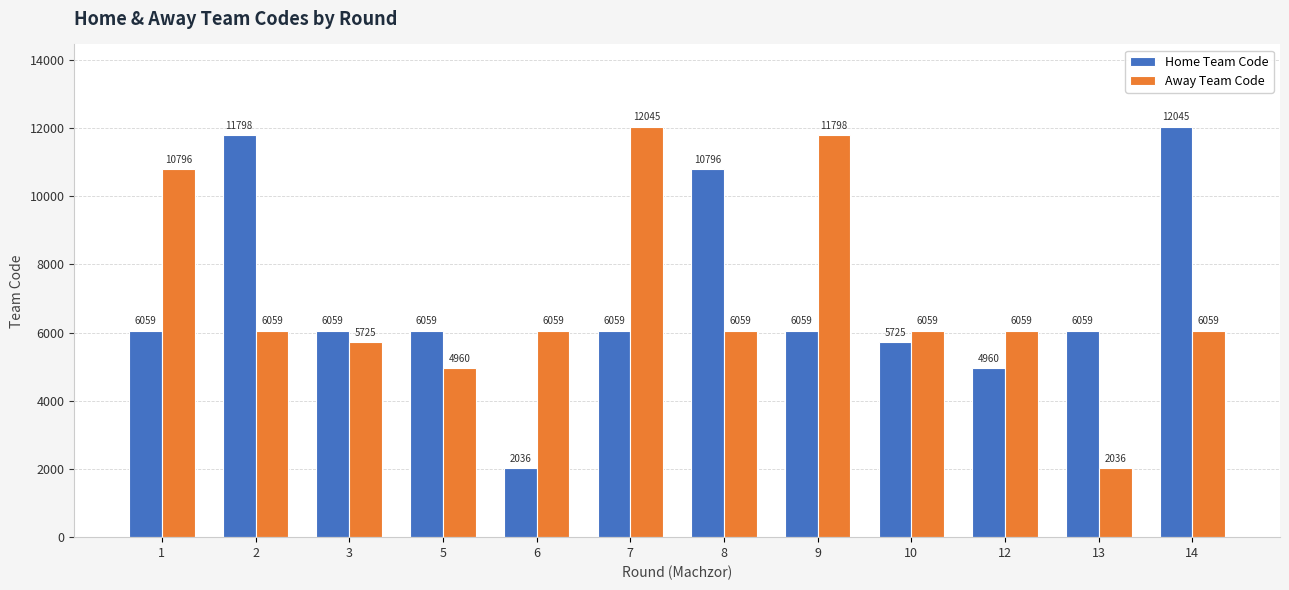

The value of Away Team Code at 13 is 2036. True or false?

True